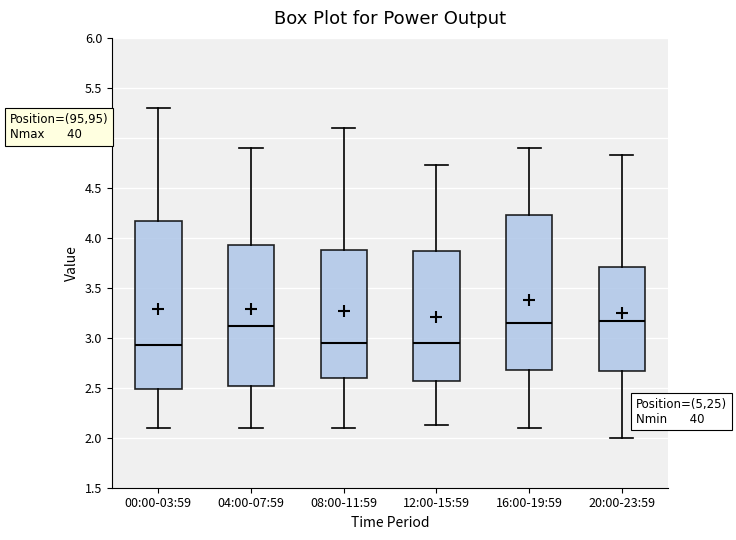

Reading left to right, transcribe this box plot: for each box, give where its median line is, the range the box spans, and where its two whiskers end, as read against the y-axis. The values are not printed on the chart, so give them approximately, as read against the axis.

00:00-03:59: median 2.95, box 2.50 to 4.15, whiskers 2.10 to 5.30
04:00-07:59: median 3.10, box 2.50 to 3.95, whiskers 2.10 to 4.90
08:00-11:59: median 2.95, box 2.60 to 3.90, whiskers 2.10 to 5.10
12:00-15:59: median 2.95, box 2.55 to 3.85, whiskers 2.15 to 4.75
16:00-19:59: median 3.15, box 2.70 to 4.25, whiskers 2.10 to 4.90
20:00-23:59: median 3.15, box 2.65 to 3.70, whiskers 2.00 to 4.85